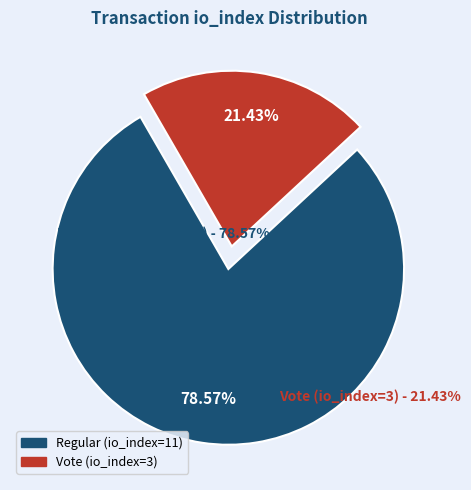

How many slices are in this pie chart?

2